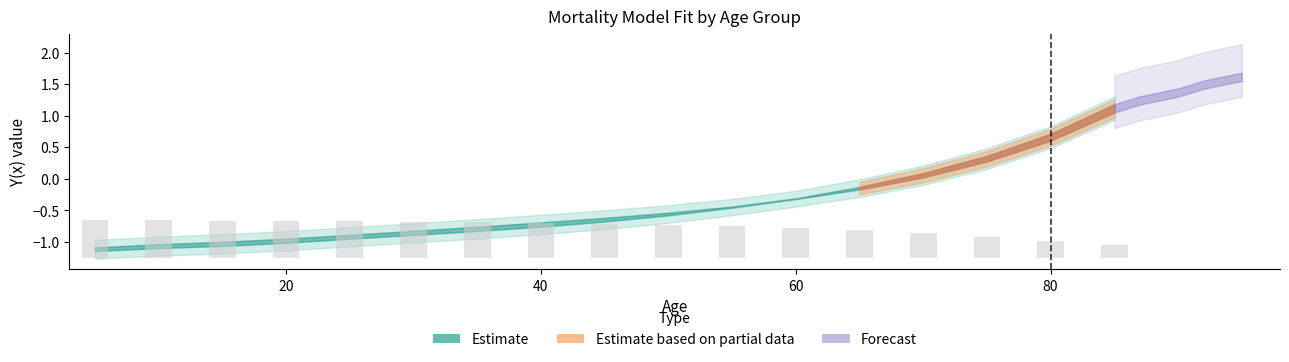

Are the bars horizontal?

No